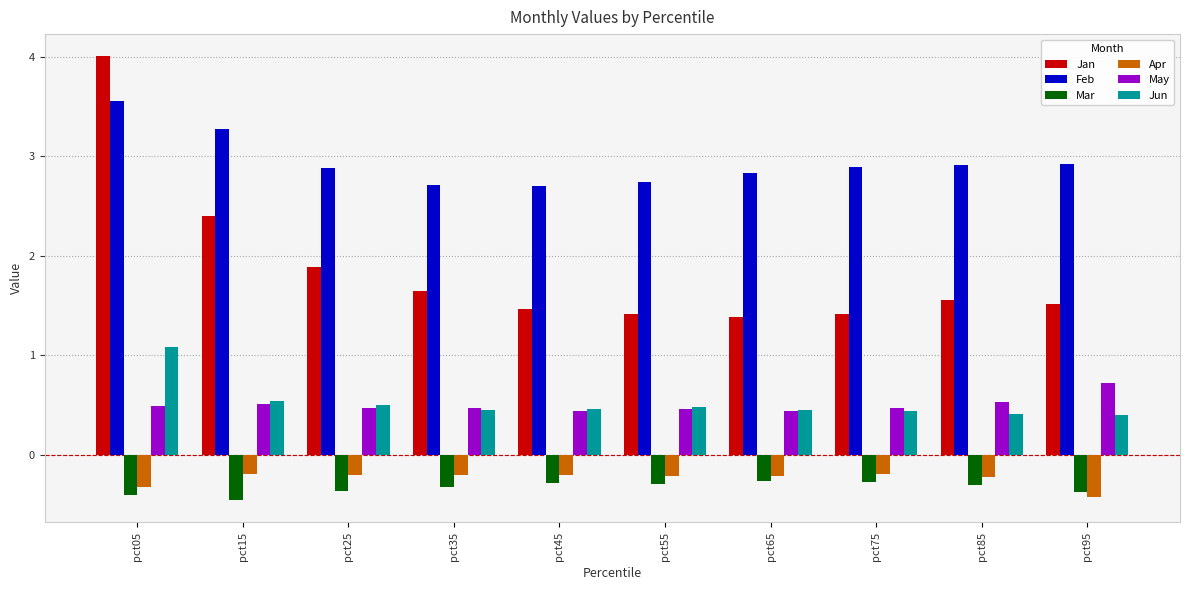

Is it true that Jan equals 2.4 at pct15?

True